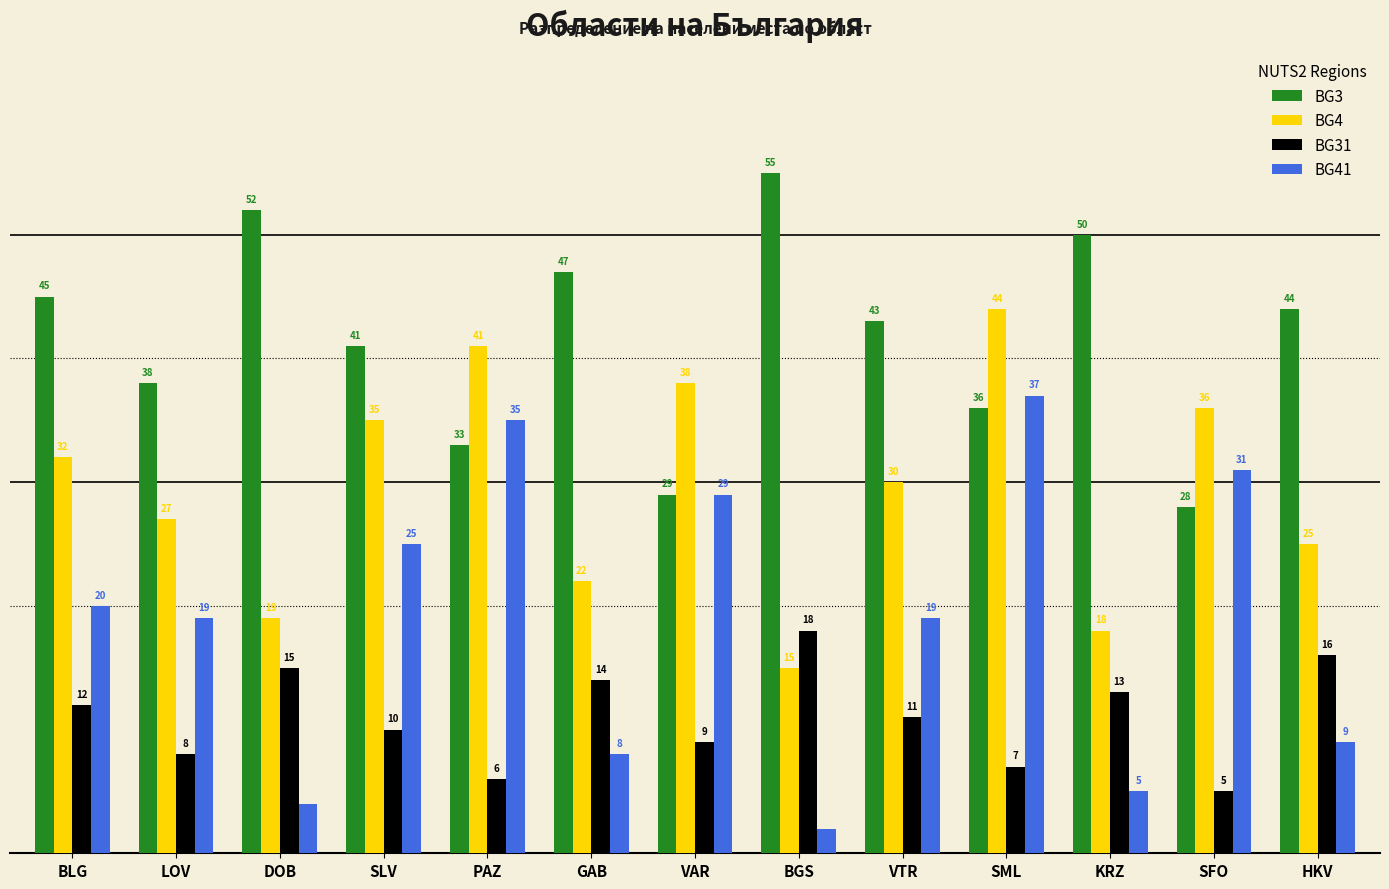

Which category has the highest value across all series?

BGS